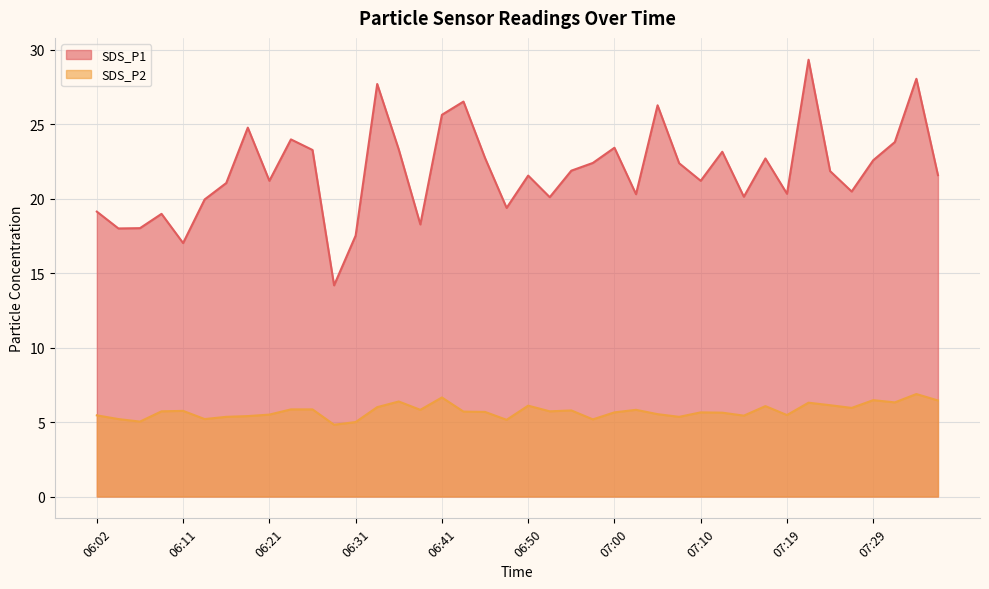

Where is the first local minimum for SDS_P1?

06:04